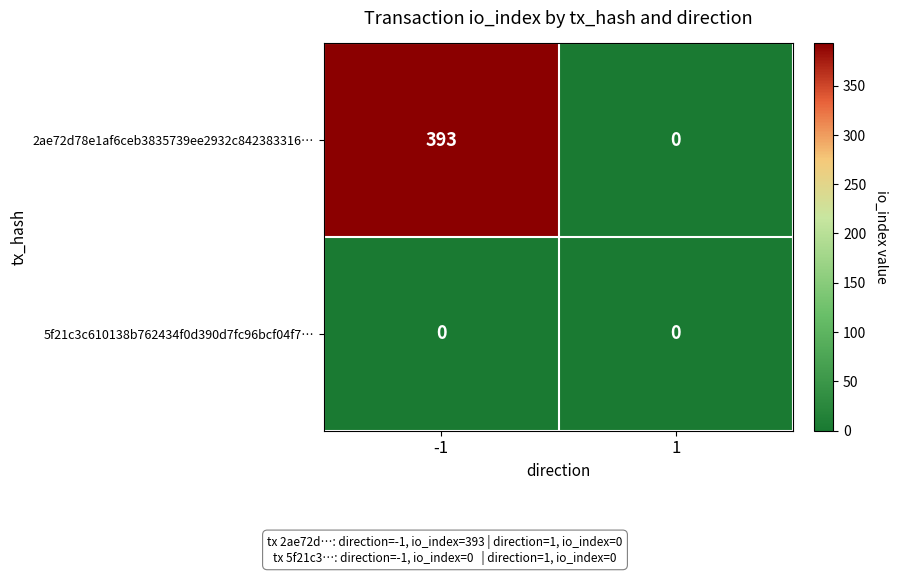

List the series in order of their peak value, lowest first.

5f21c3c610138b762434f0d390d7fc96bcf04f7…, 2ae72d78e1af6ceb3835739ee2932c842383316…